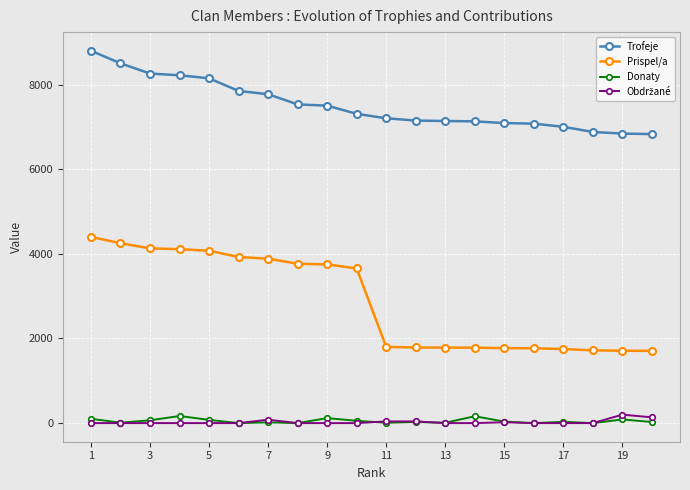

True or false: Donaty and Trofeje cross at least once.

False